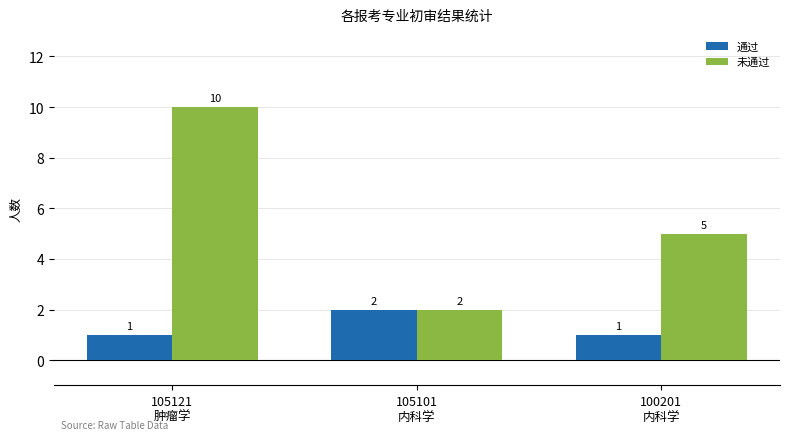

Where is 未通过 nearest to the value 6?

100201
内科学